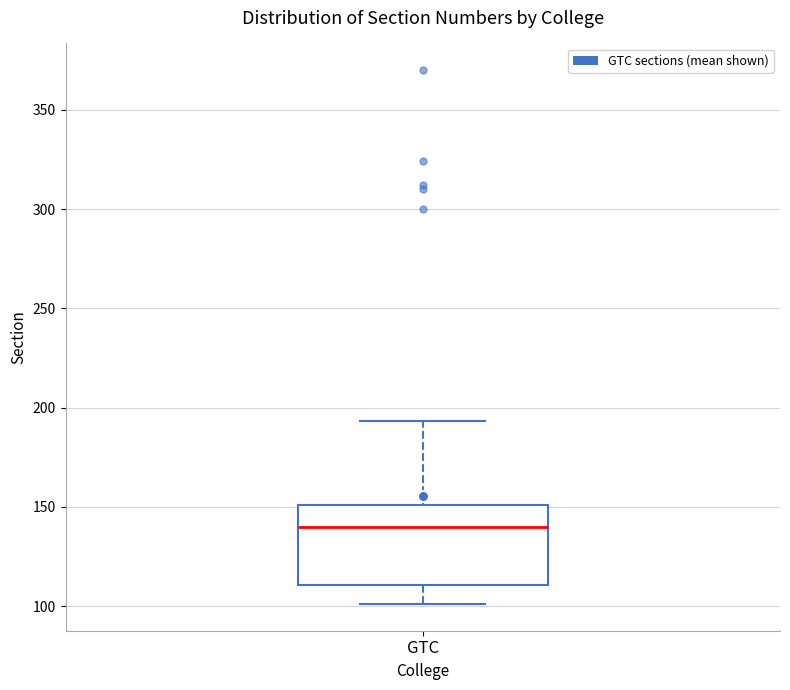

Where is the upper edge of the box for GTC on the y-axis? The values are not printed on the chart, so give them approximately, as read against the axis.

150